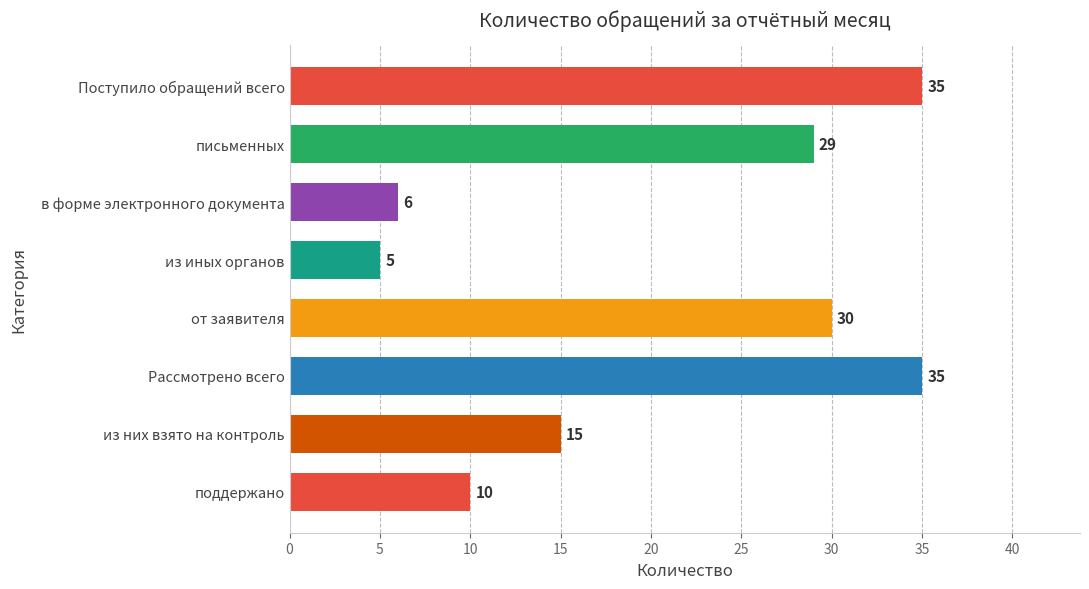

What is the greatest value displayed?

35